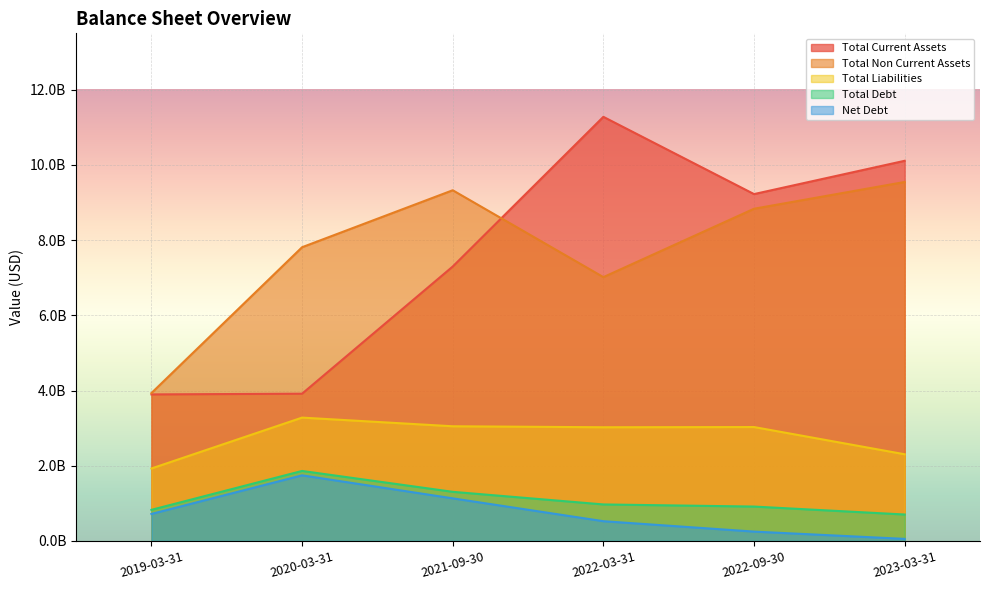

Between 2021-09-30 and 2023-03-31, which series saw the biggest shift?

Total Current Assets